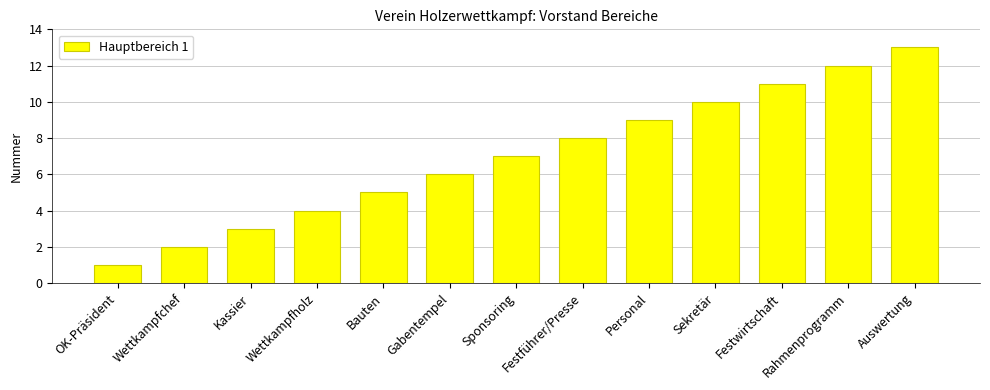

List the labels in order of value, largest first.

Auswertung, Rahmenprogramm, Festwirtschaft, Sekretär, Personal, Festführer/Presse, Sponsoring, Gabentempel, Bauten, Wettkampfholz, Kassier, Wettkampfchef, OK-Präsident